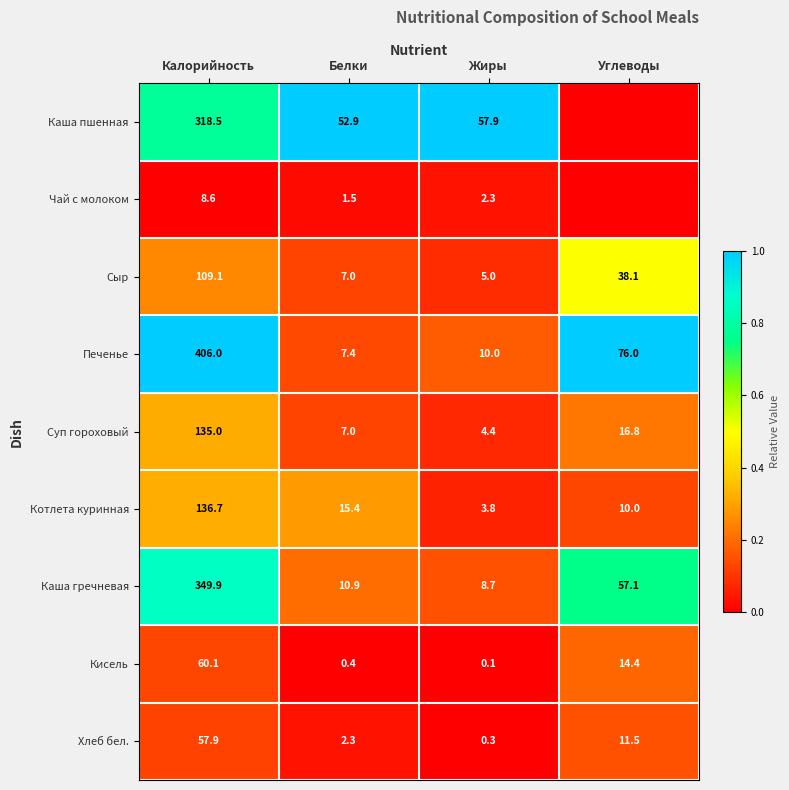

Is the value of Каша пшенная at Жиры greater than the value of Хлеб бел. at Жиры?

Yes